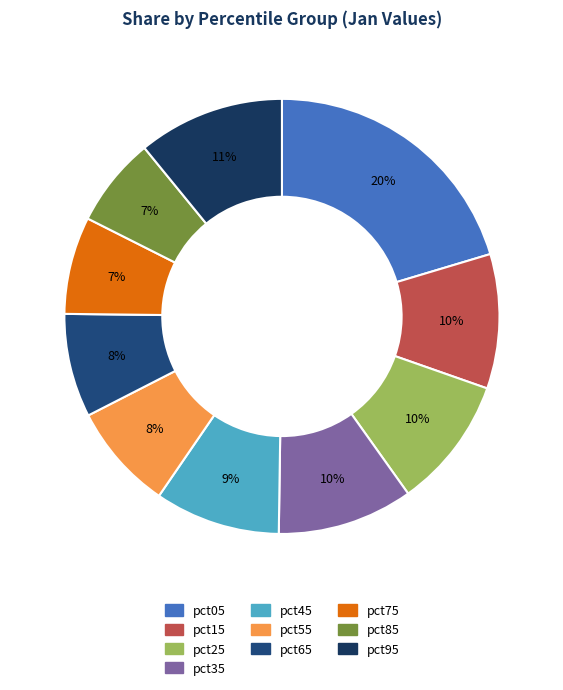

What is the largest slice in the pie chart?

pct05